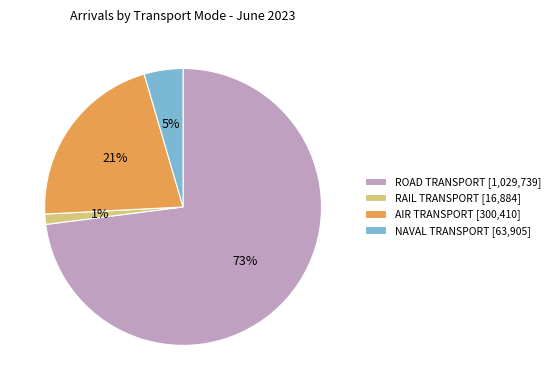

Is it true that AIR TRANSPORT is 29% of the pie?

False